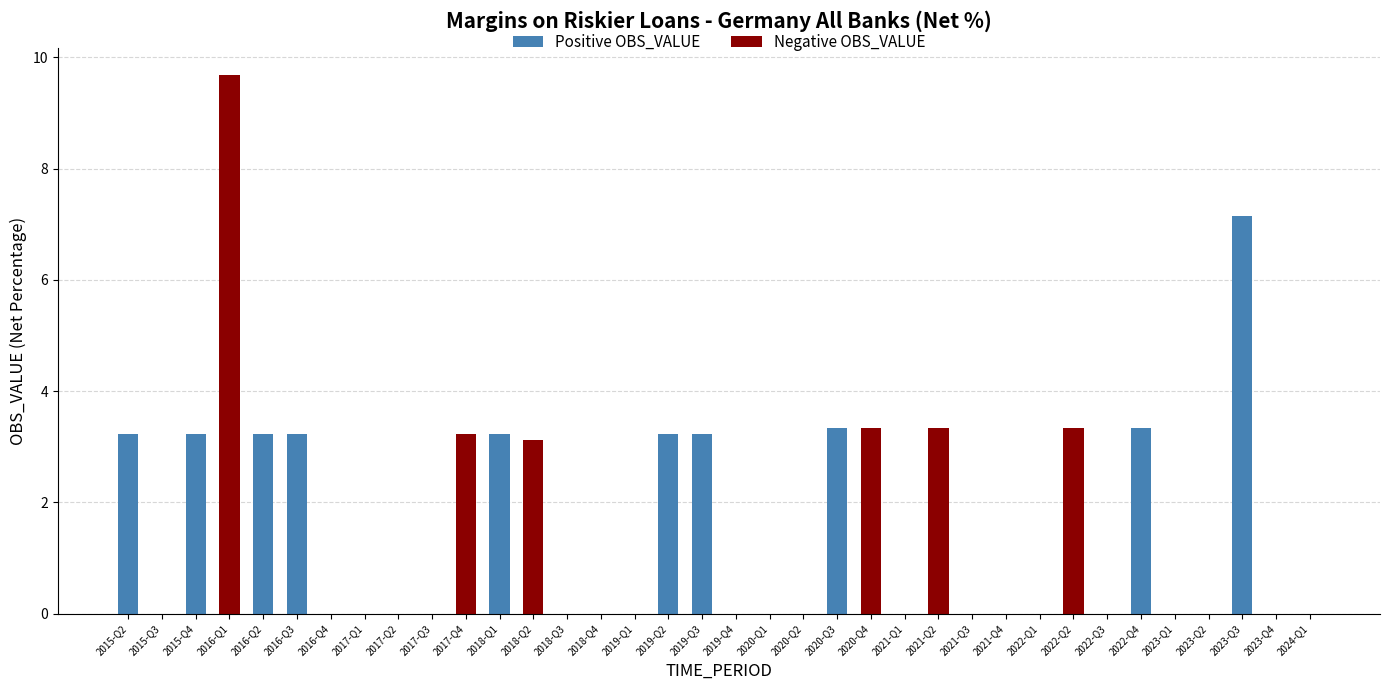

How many categories are shown in the chart?

36